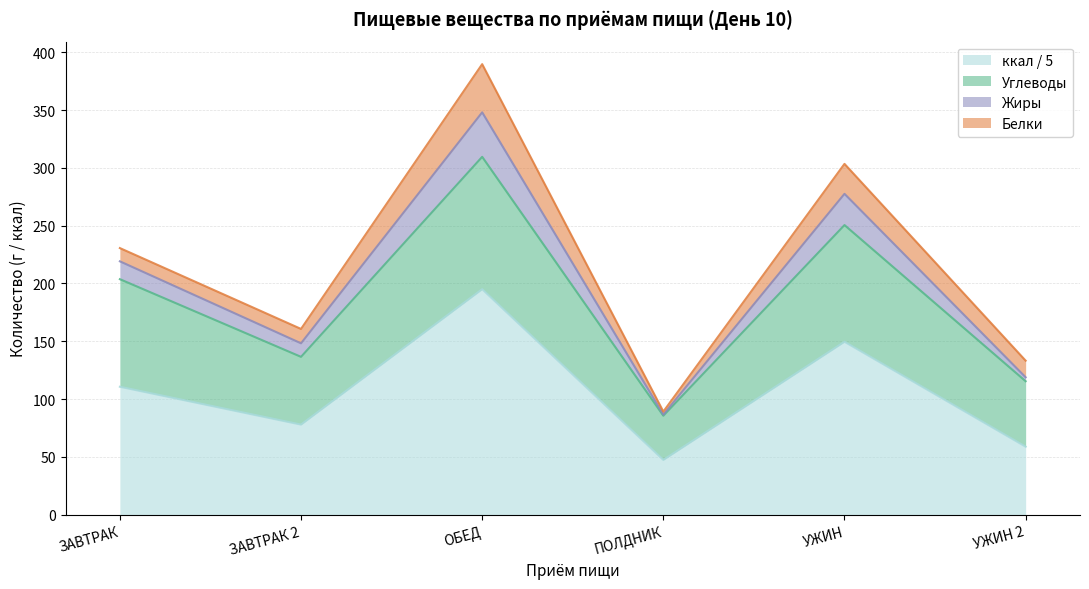

The ккал series shows 389.7 at ОБЕД. True or false?

True